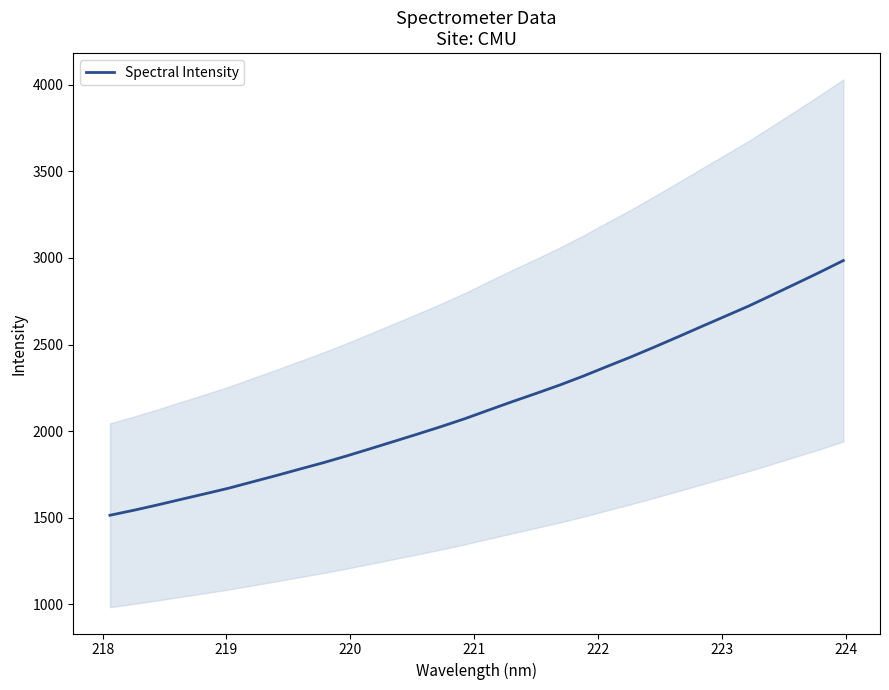

How many data points are above 2122?

16